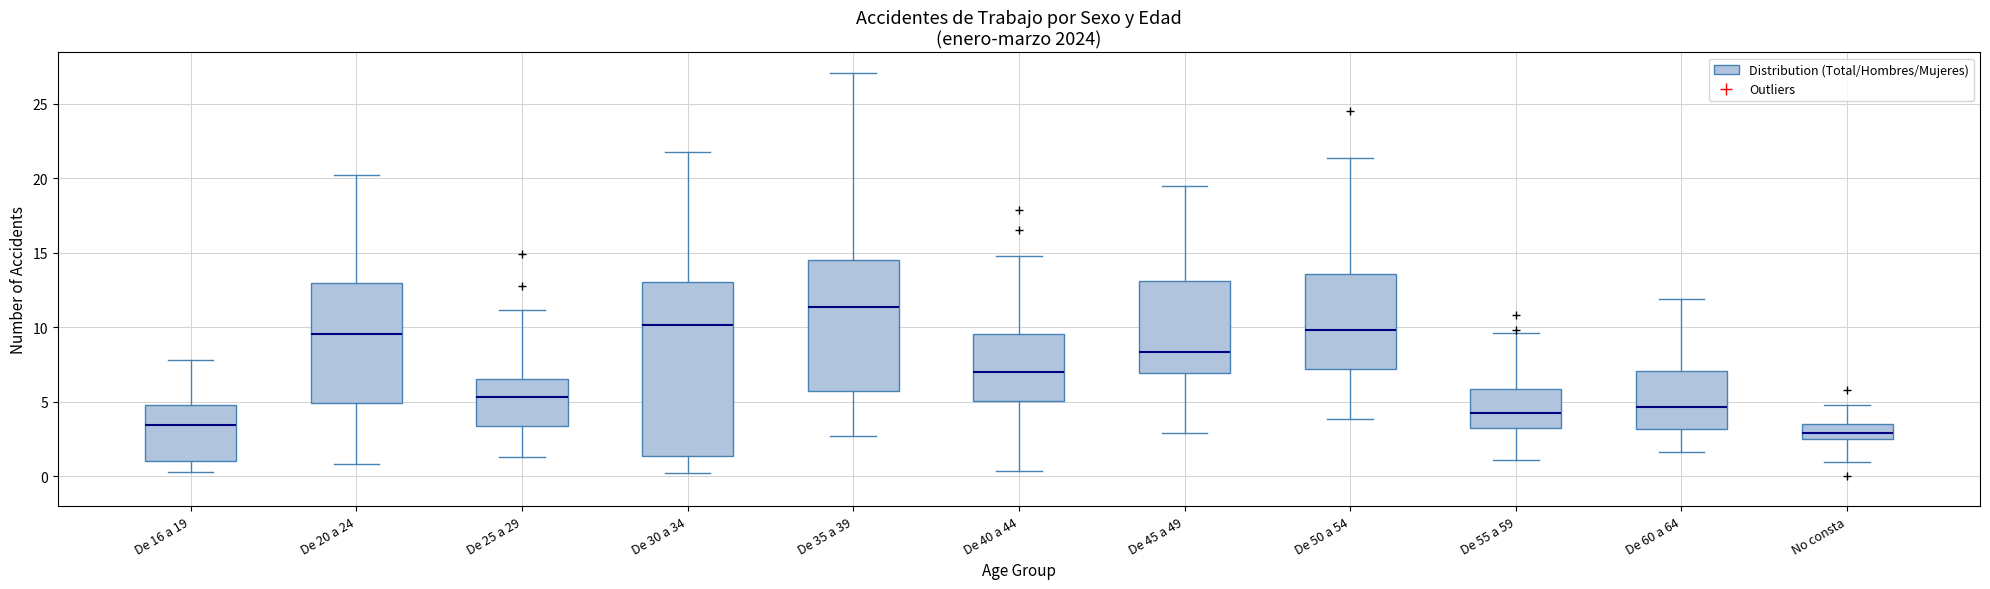

Reading left to right, transcribe this box plot: for each box, give where its median line is, the range the box spans, and where its two whiskers end, as read against the y-axis. The values are not printed on the chart, so give them approximately, as read against the axis.

De 16 a 19: median 3.5, box 1.0 to 5.0, whiskers 0.5 to 8.0
De 20 a 24: median 9.5, box 5.0 to 13.0, whiskers 1.0 to 20.0
De 25 a 29: median 5.5, box 3.5 to 6.5, whiskers 1.5 to 11.0
De 30 a 34: median 10.0, box 1.5 to 13.0, whiskers 0.0 to 22.0
De 35 a 39: median 11.5, box 5.5 to 14.5, whiskers 2.5 to 27.0
De 40 a 44: median 7.0, box 5.0 to 9.5, whiskers 0.5 to 15.0
De 45 a 49: median 8.5, box 7.0 to 13.0, whiskers 3.0 to 19.5
De 50 a 54: median 10.0, box 7.0 to 13.5, whiskers 4.0 to 21.5
De 55 a 59: median 4.0, box 3.5 to 6.0, whiskers 1.0 to 9.5
De 60 a 64: median 4.5, box 3.0 to 7.0, whiskers 1.5 to 12.0
No consta: median 3.0, box 2.5 to 3.5, whiskers 1.0 to 5.0